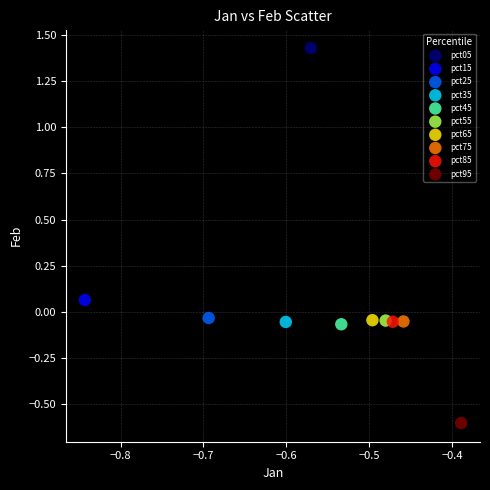

Which series reaches the minimum Y coordinate?

pct95